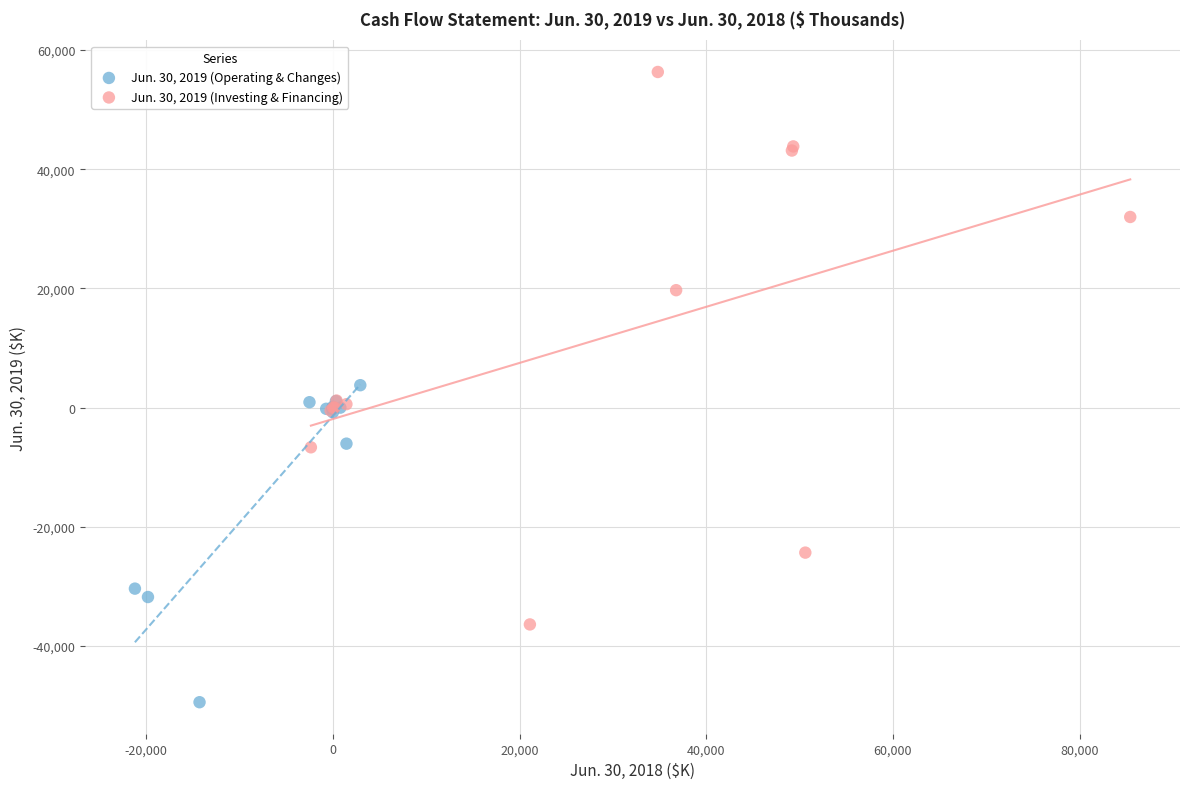

Which series reaches the minimum Y coordinate?

Jun. 30, 2019 (Operating & Changes)